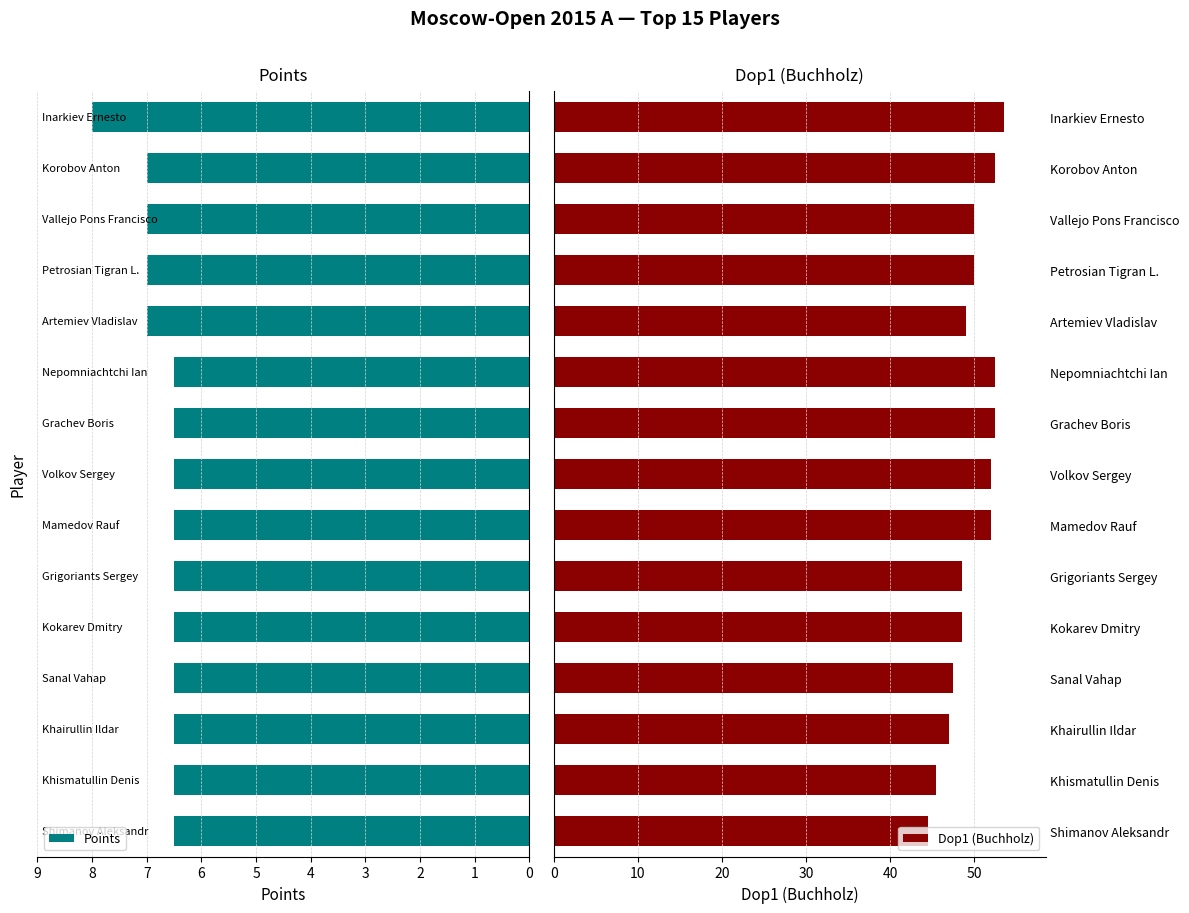

What is the sum of all Points values?

101.0